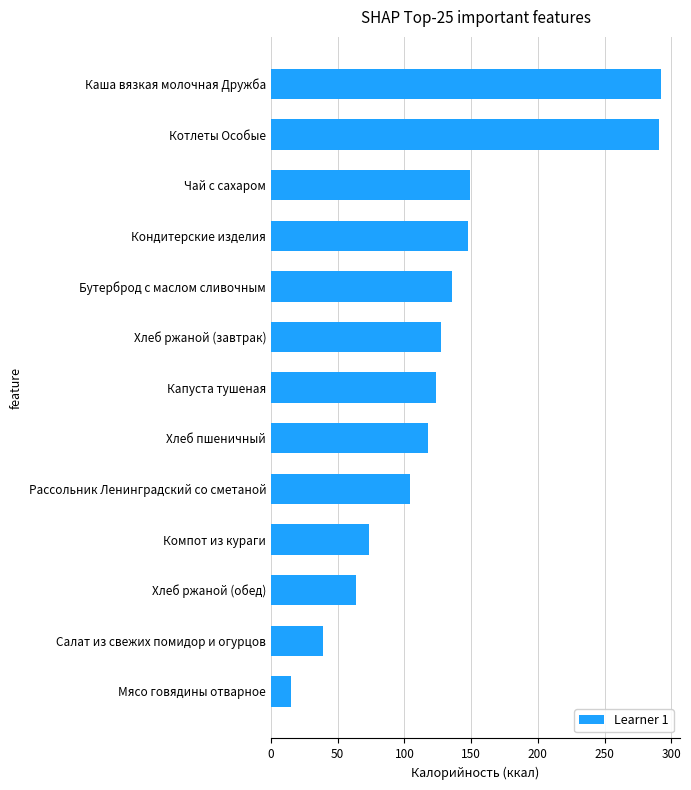

Are the bars horizontal?

Yes